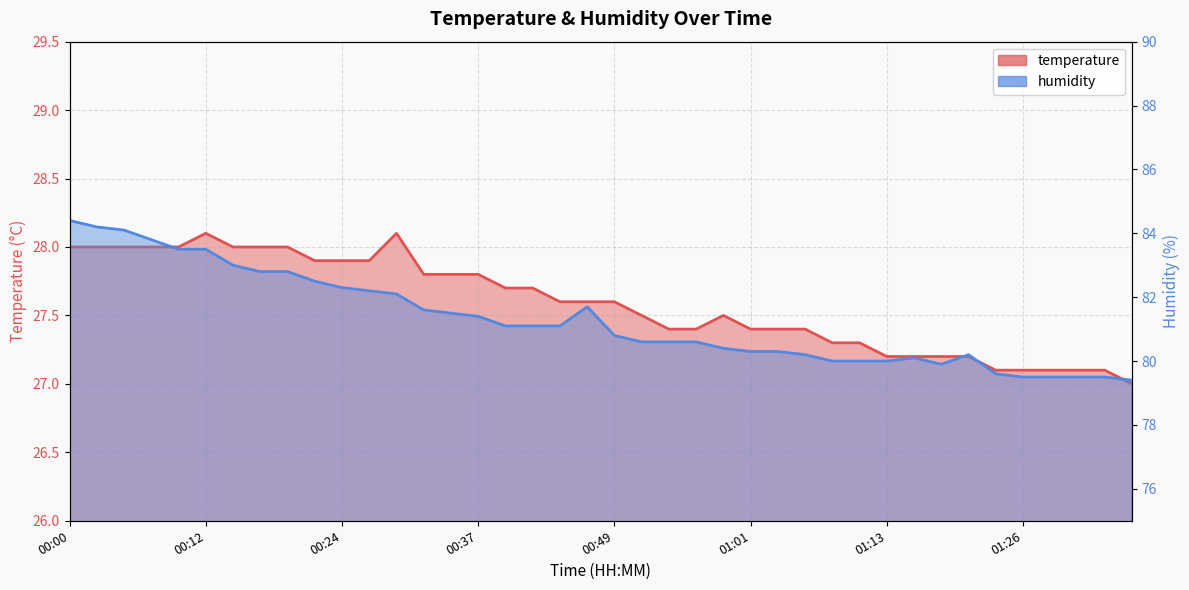

The value of temperature at 00:12 is 28.1. True or false?

True